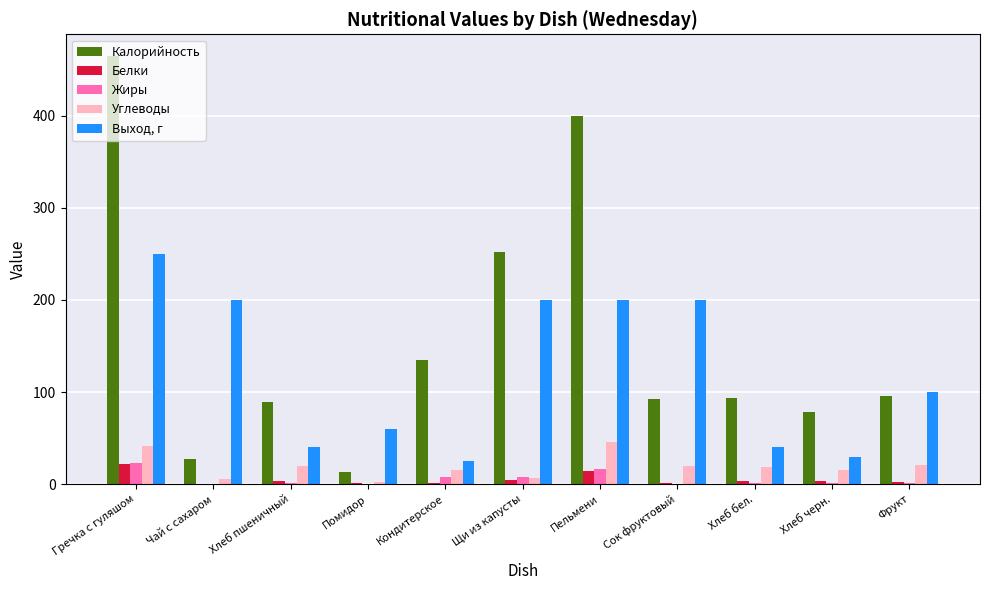

Is it true that Калорийность equals 78 at Хлеб черн.?

True